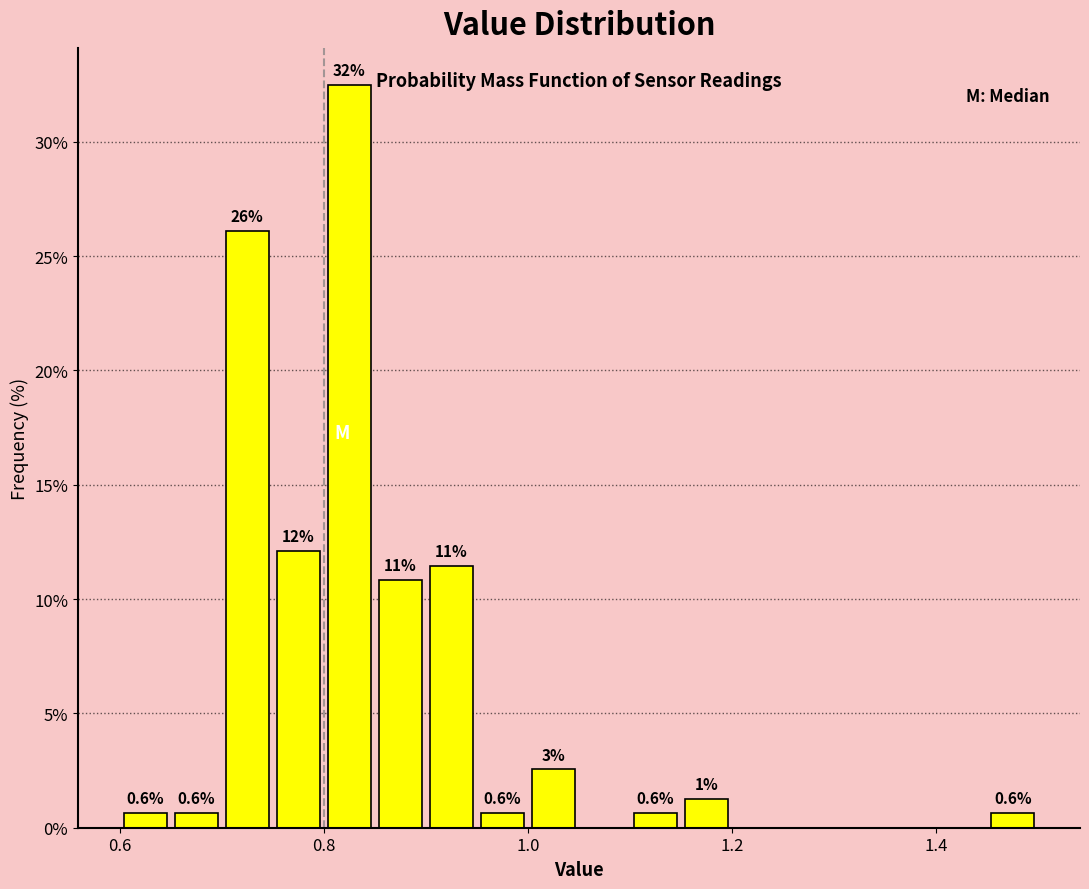

Around what value on the x-axis is the tallest bar? Give the approximate position of its centre, as read against the axis.

0.82